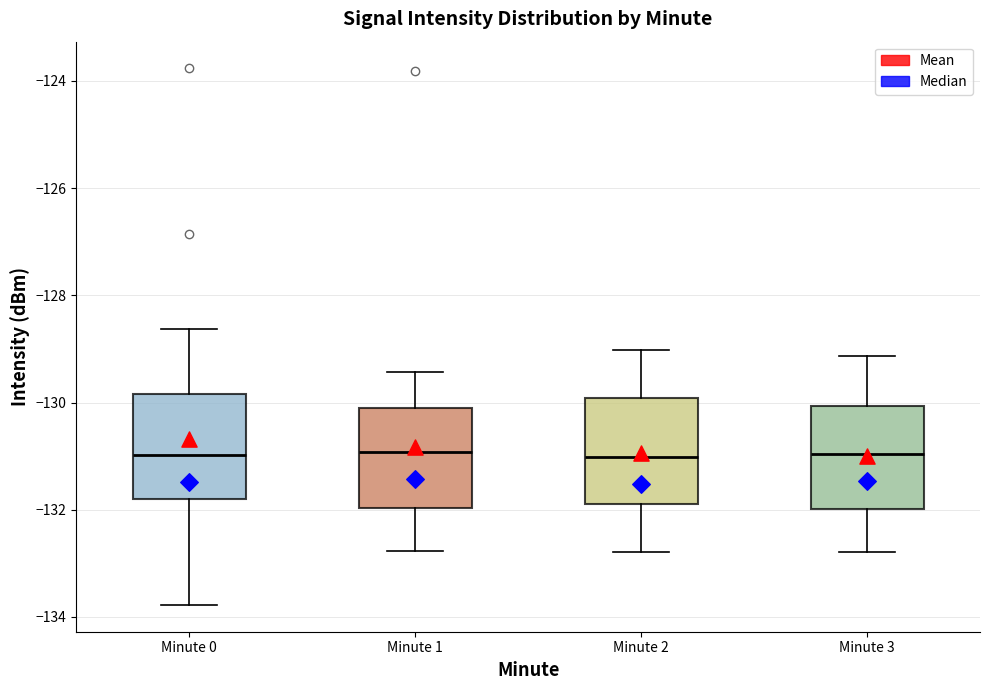

Where is the upper edge of the box for Minute 2 on the y-axis? The values are not printed on the chart, so give them approximately, as read against the axis.

-130.0